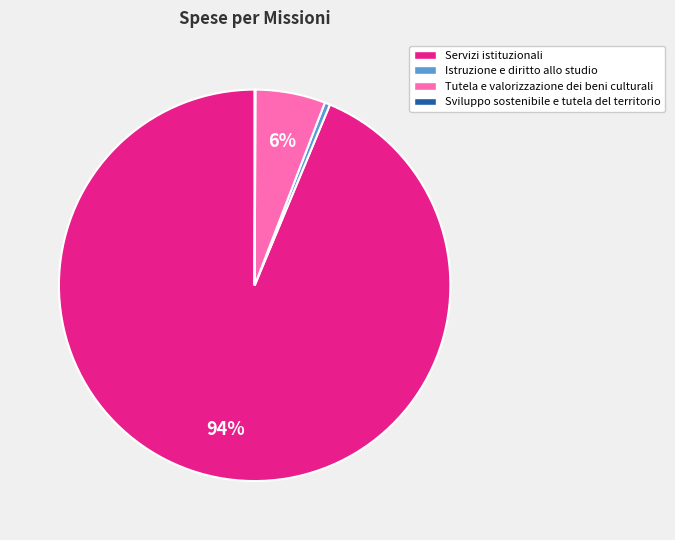

What is the largest slice in the pie chart?

Servizi istituzionali